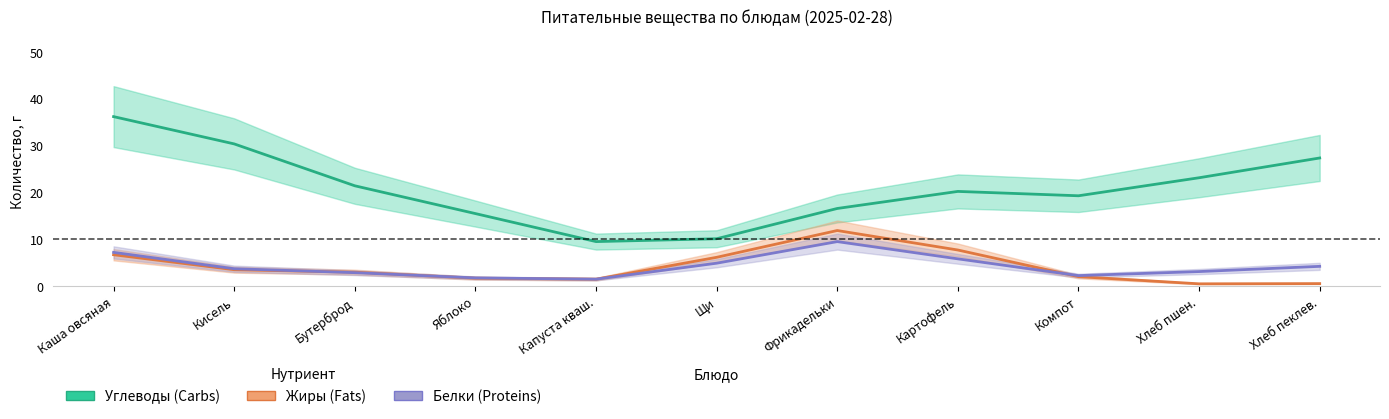

Between Капуста кваш. and Щи, which series saw the biggest shift?

Жиры (Fats)